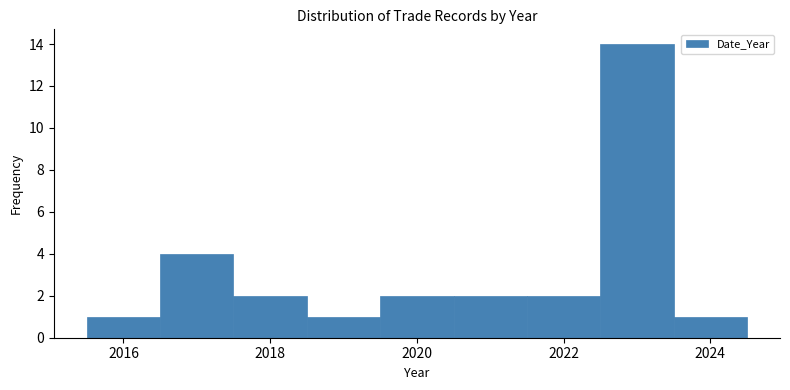

How tall is the bar that spans 2017.5 to 2018.5 on the x-axis? Neither the bar edges nor the heights are printed on the chart, so give them approximately, as read against the axes.

2